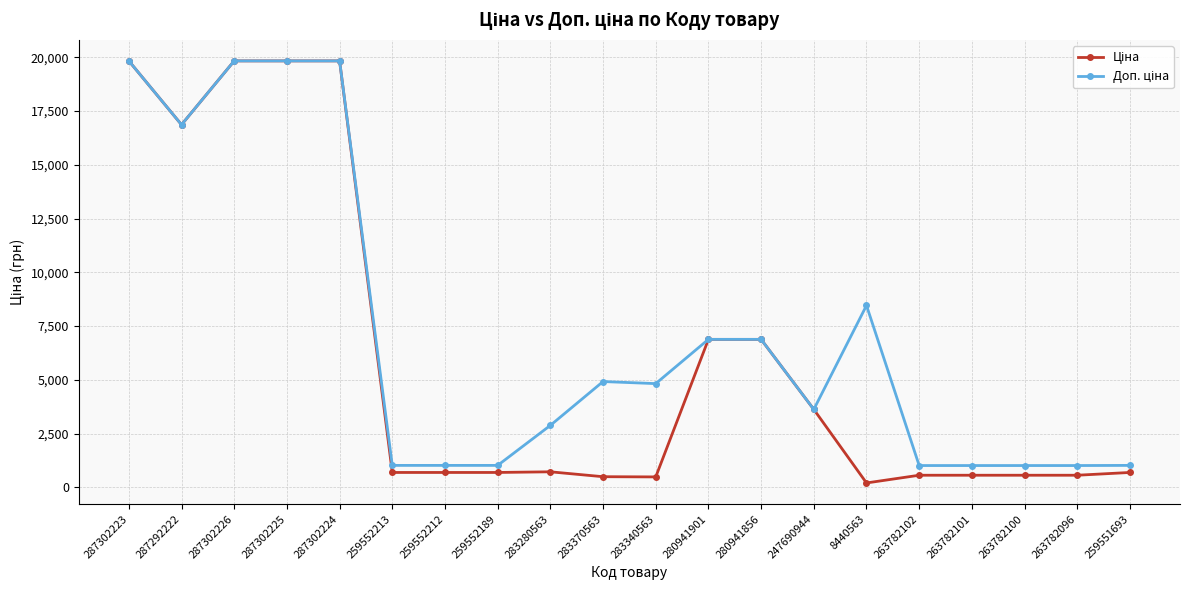

Does the chart display data point markers on the line(s)?

Yes